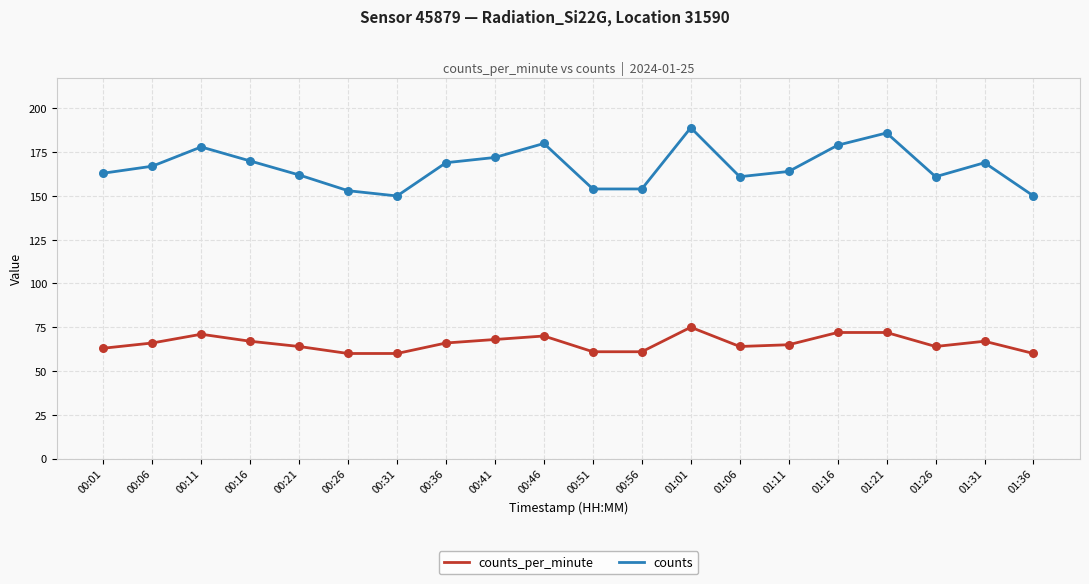

Which series has the widest spread of values?

counts